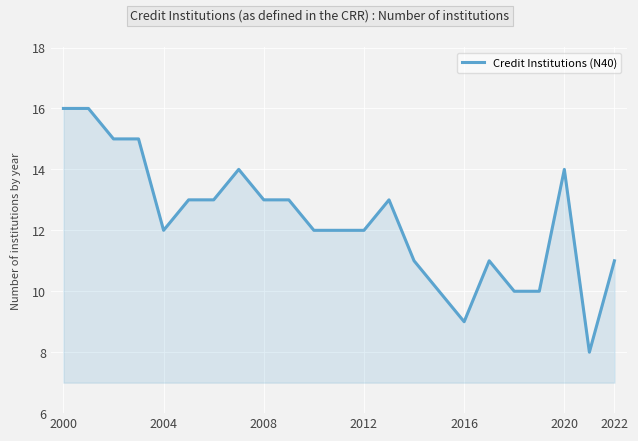

What is the difference between the maximum and minimum values?

8